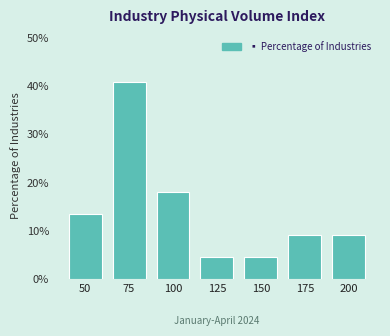

Reading right to left, extract all data points from this chart.

200=9.1	175=9.1	150=4.5	125=4.5	100=18.2	75=40.9	50=13.6